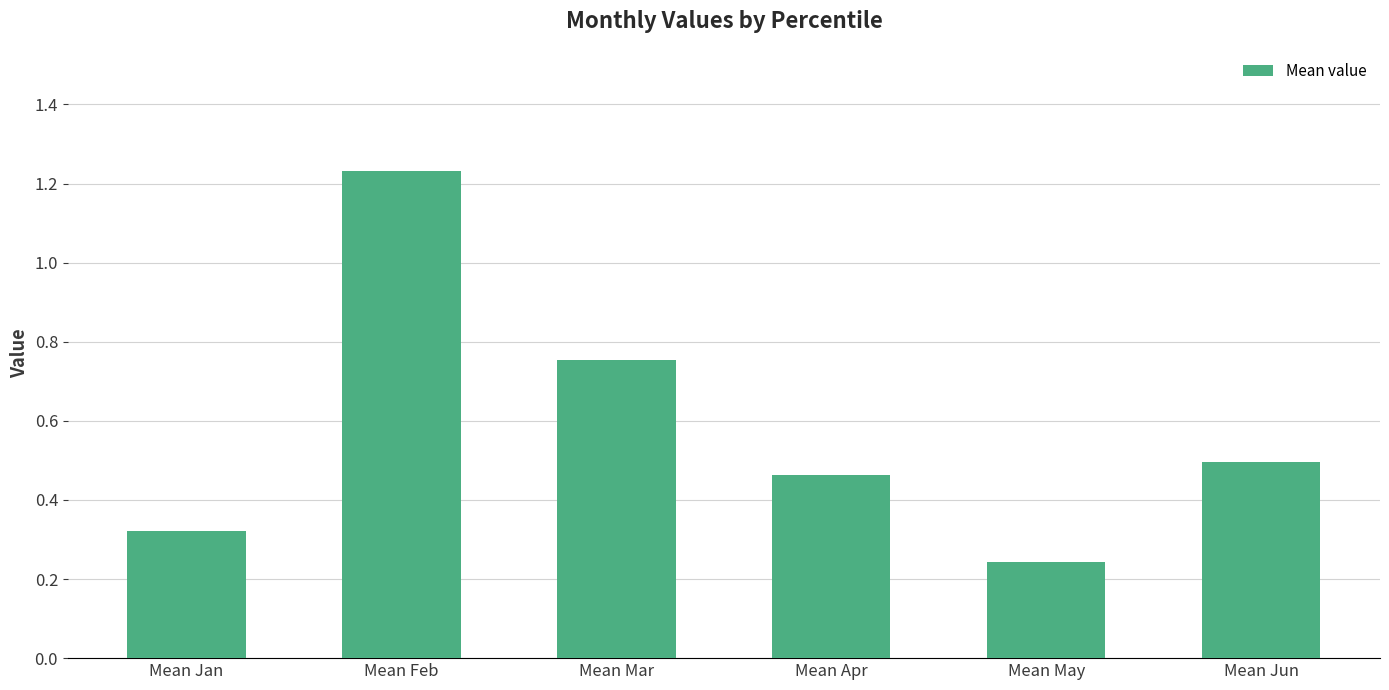

What is the sum of the values at Mean May and Mean Feb?

1.5